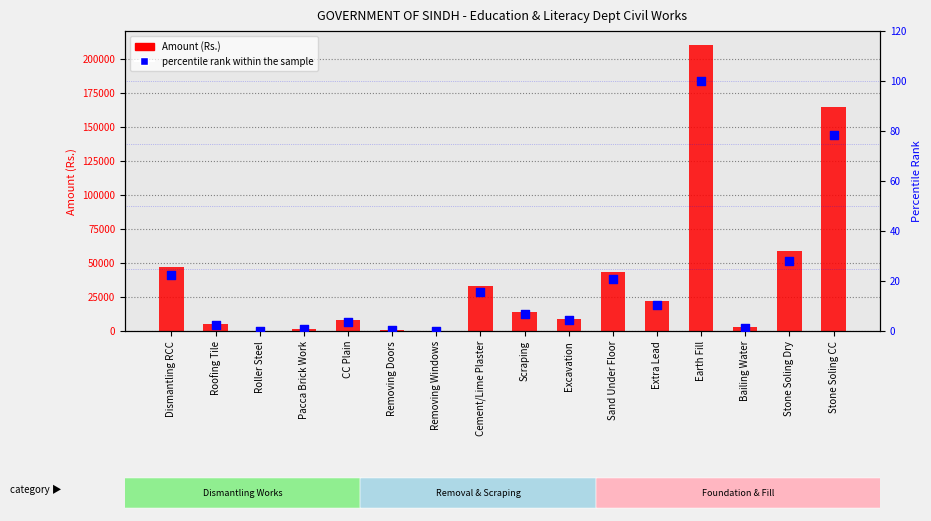

At how many categories does at least one series exceed 158094?

2